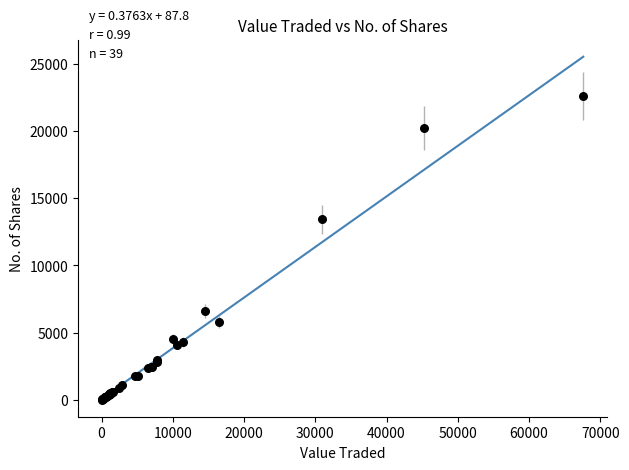

What Y value in the scatter plot is closest to 11317?

13432